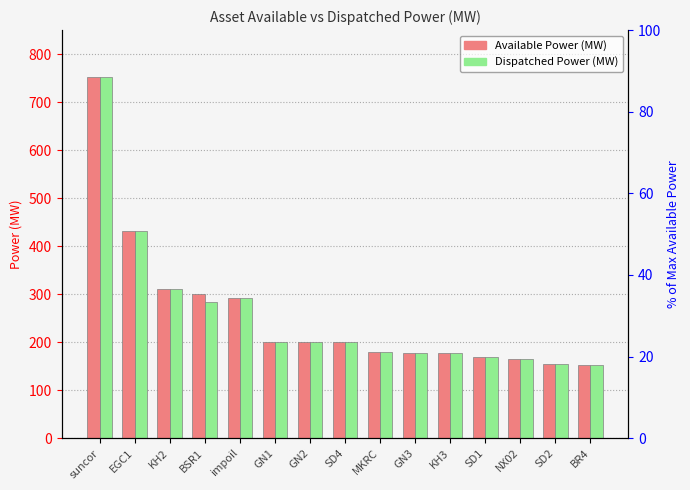

What is the difference between the maximum and minimum values in the Dispatched Power (MW) series?

600